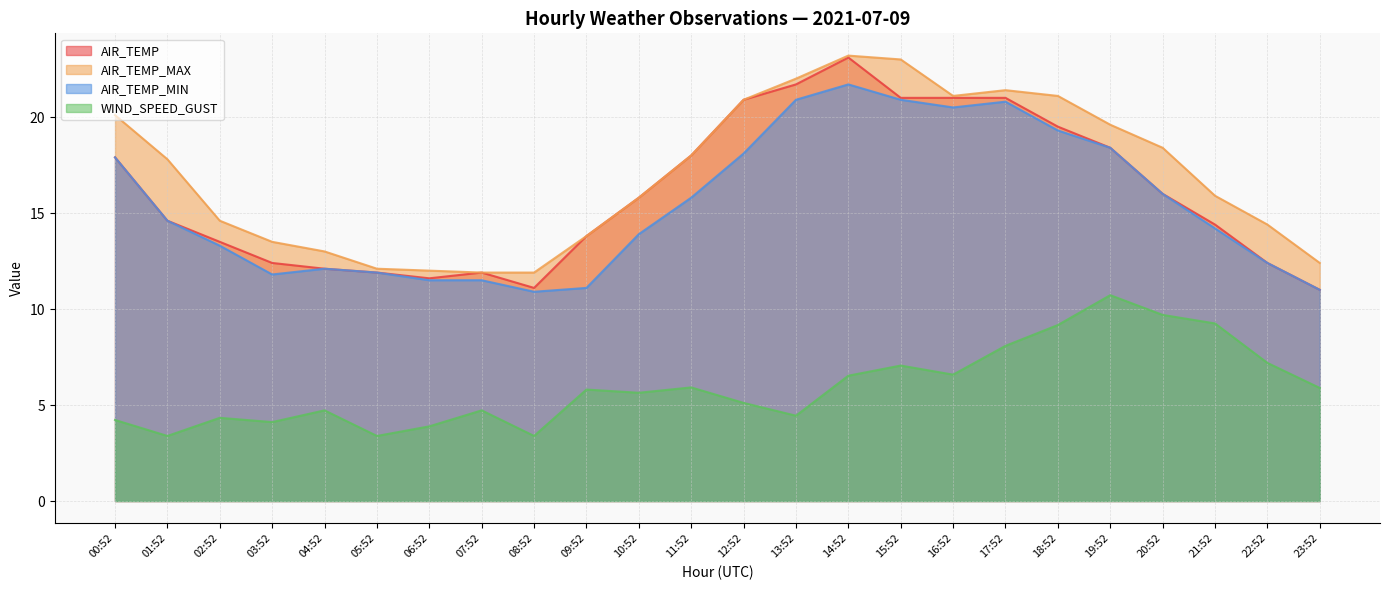

How many data points does each series have?

24